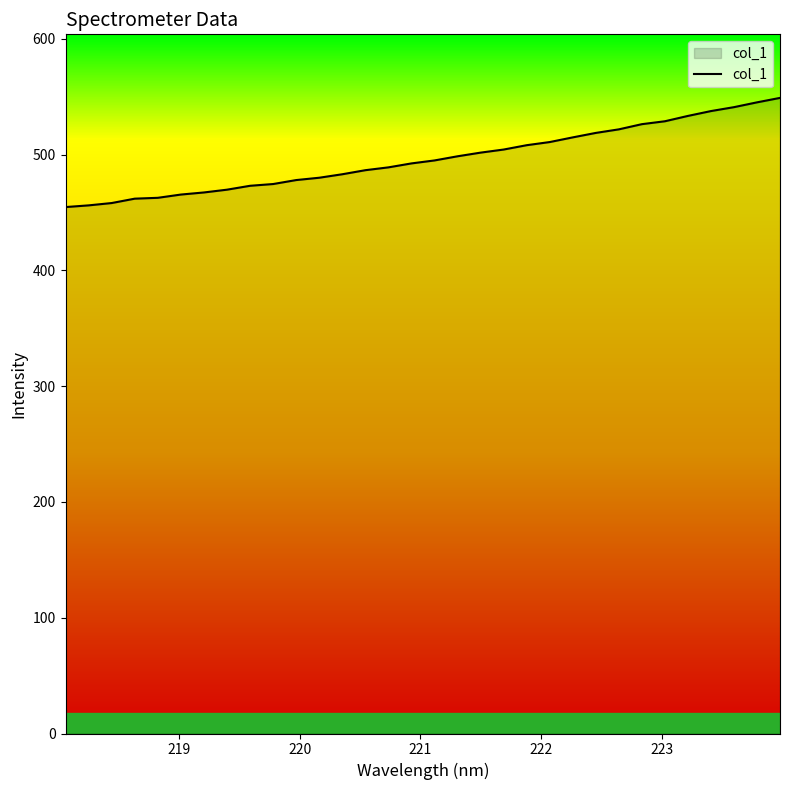

How many lines are shown in the chart?

1